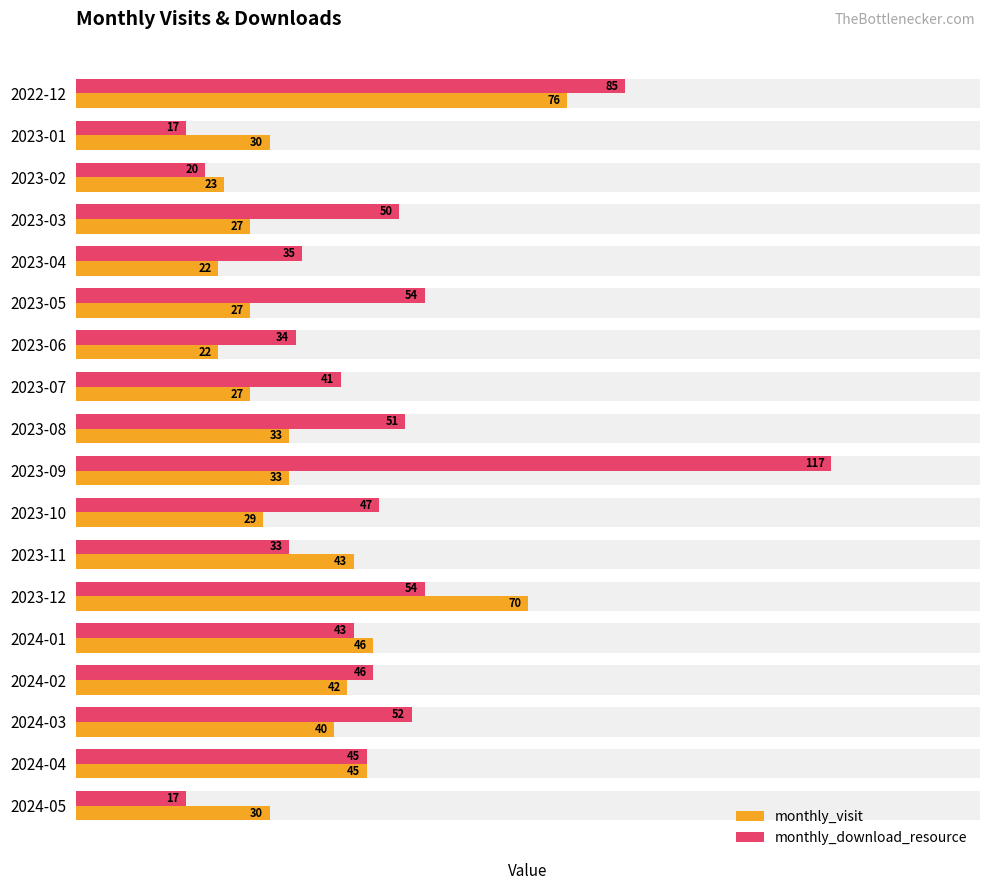

Reading right to left, extract all data points from this chart.

monthly_visit: 30	45	40	42	46	70	43	29	33	33	27	22	27	22	27	23	30	76
monthly_download_resource: 17	45	52	46	43	54	33	47	117	51	41	34	54	35	50	20	17	85